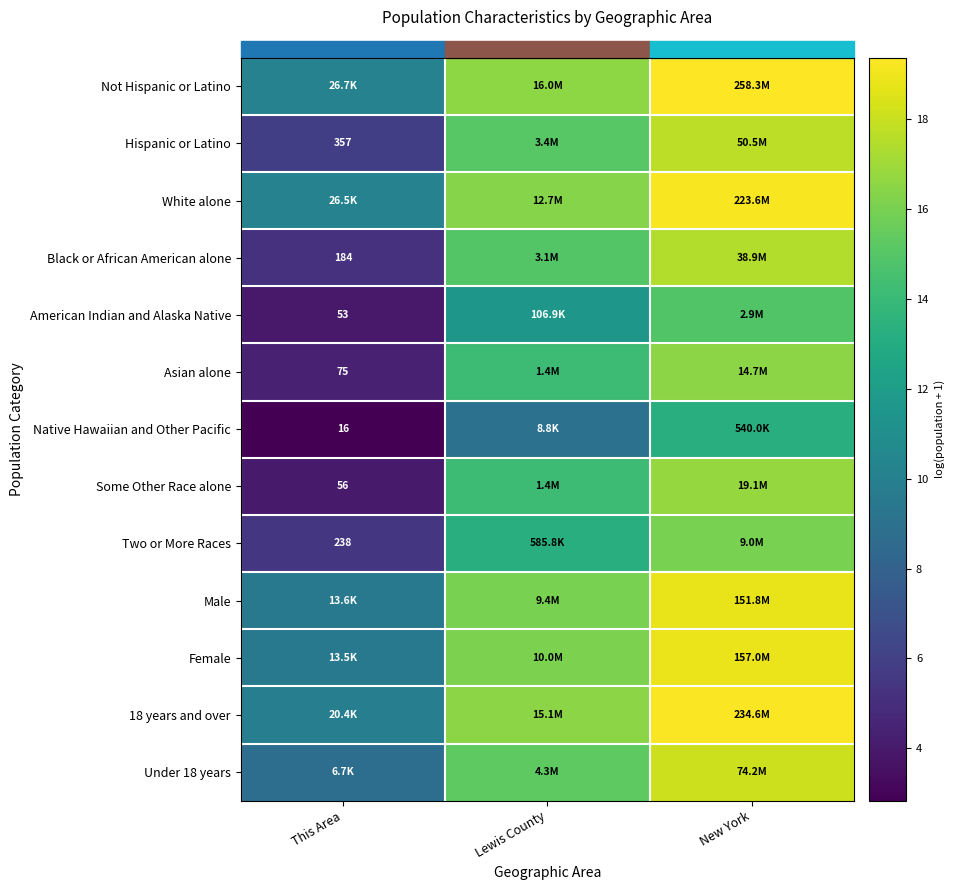

The Hispanic or Latino series shows 28.4 at New York. True or false?

False